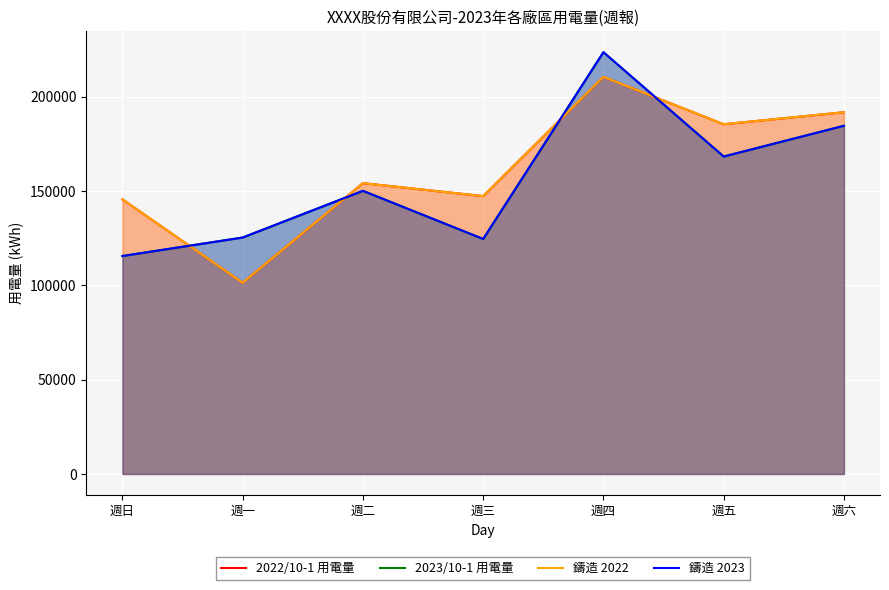

What is the label of the 4th point from the right?

週三